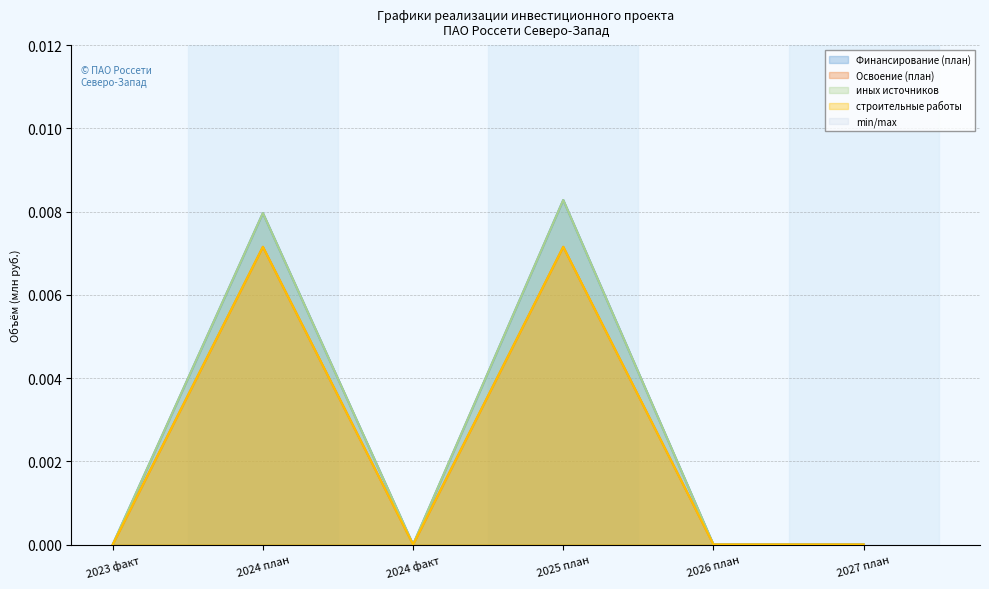

The value of Финансирование (план) at 2026 план is 0.0. True or false?

True